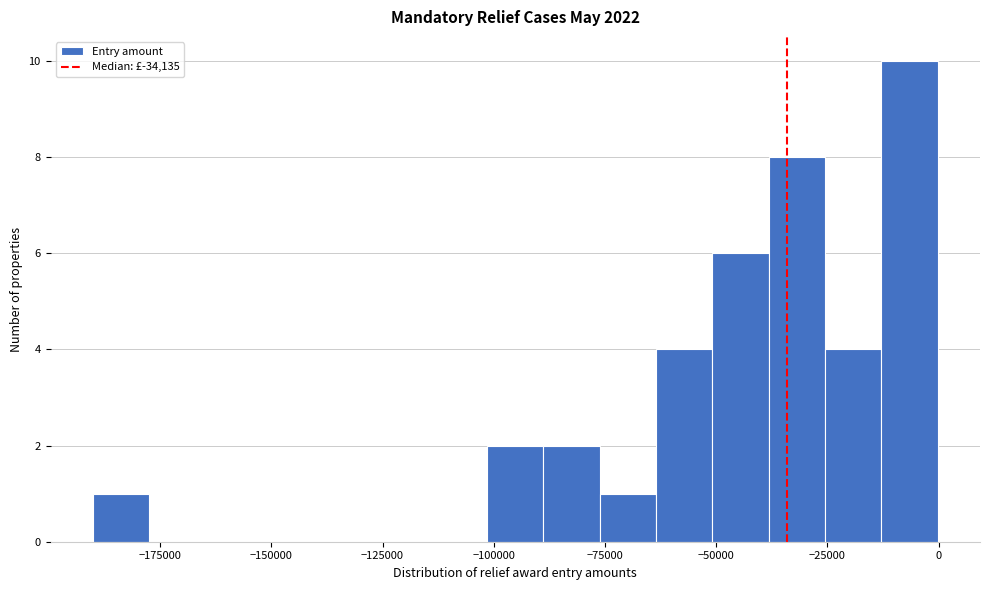

Around what value on the x-axis is the tallest bar? Give the approximate position of its centre, as read against the axis.

-5000